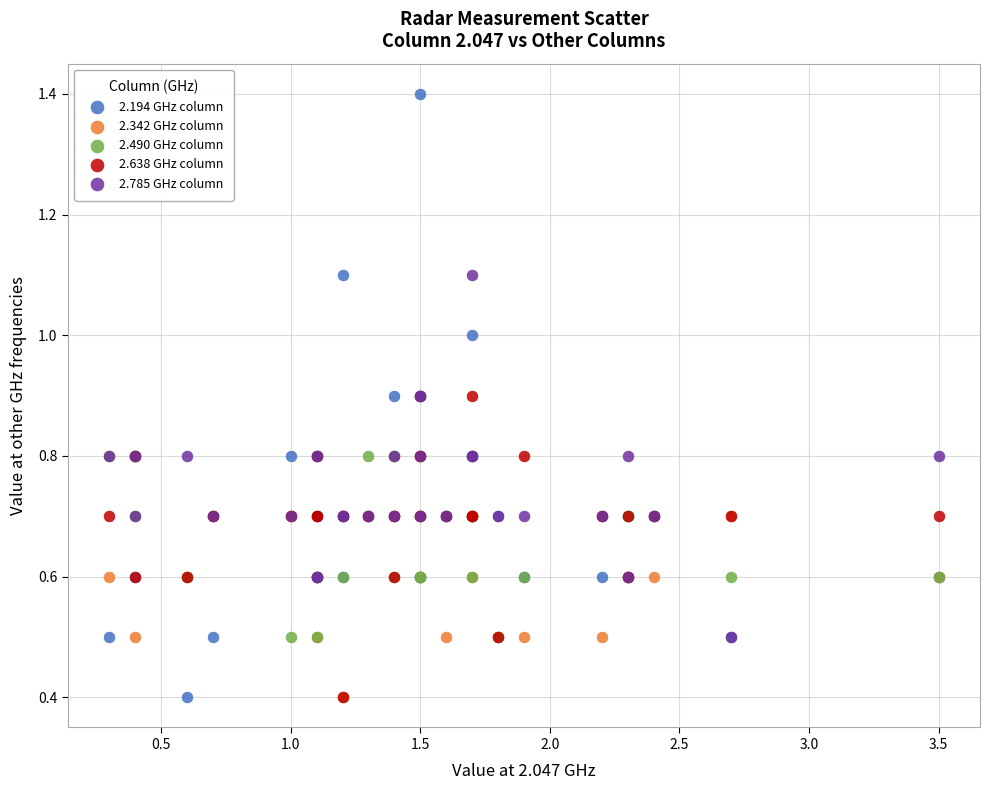

Which series contains the highest Y value?

2.194 GHz column